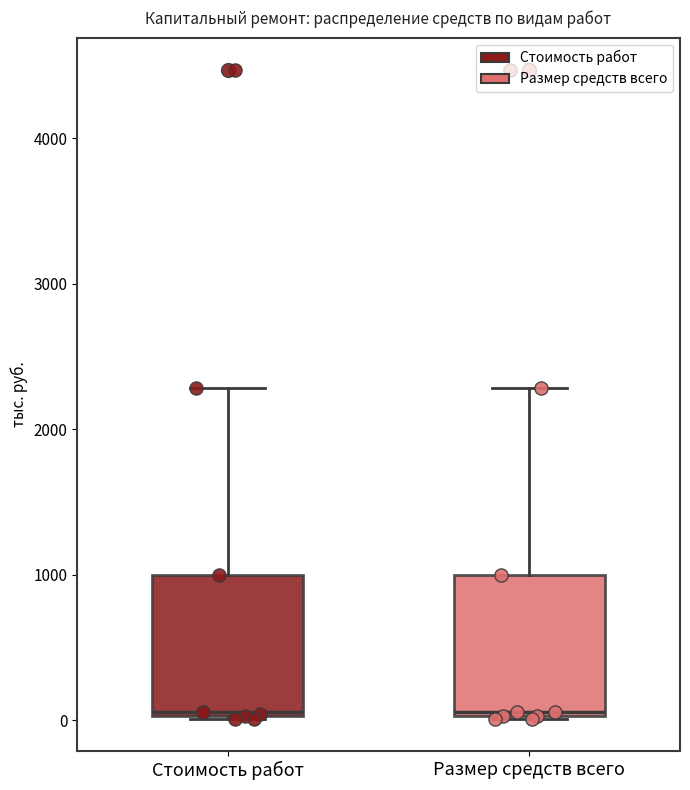

Reading left to right, transcribe this box plot: for each box, give where its median line is, the range the box spans, and where its two whiskers end, as read against the y-axis. The values are not printed on the chart, so give them approximately, as read against the axis.

Стоимость работ: median 100, box 0 to 1000, whiskers 0 to 2300
Размер средств всего: median 100, box 0 to 1000, whiskers 0 to 2300